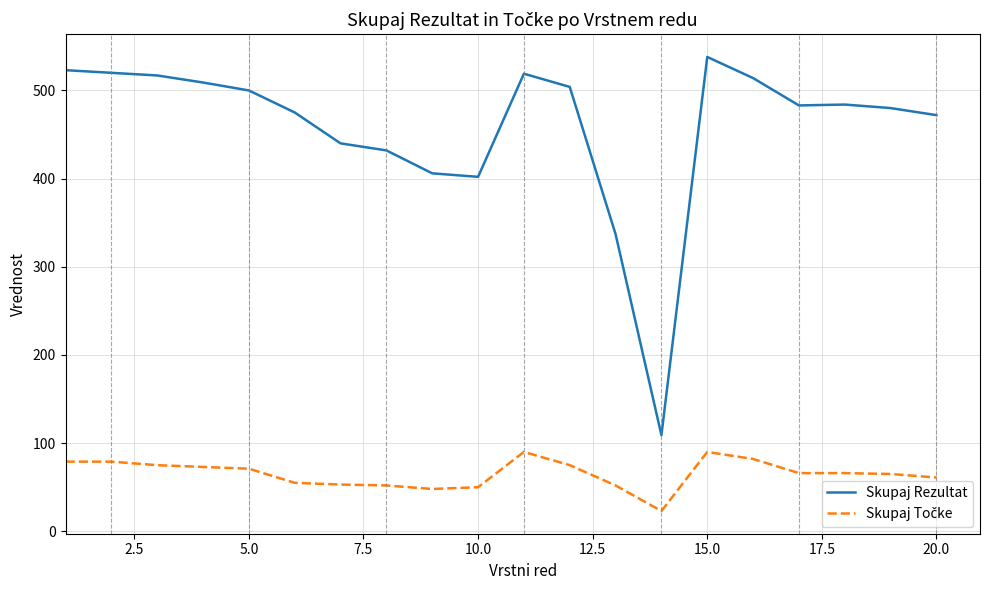

Which series has the largest total across all categories?

Skupaj Rezultat